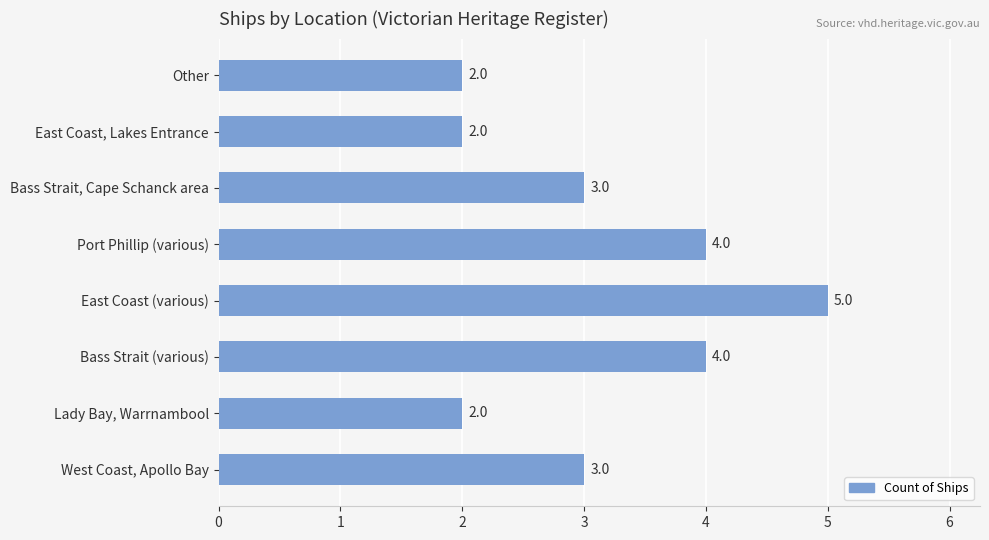

How many bars are there in total?

8